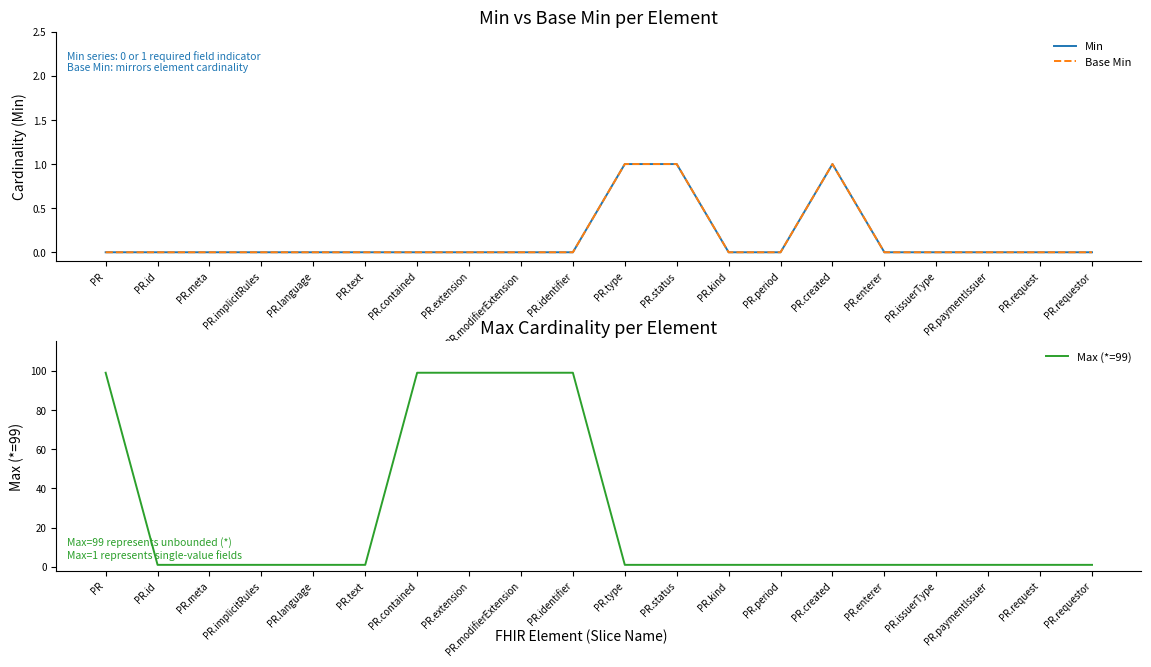

Reading left to right, list all the values displayed in this chart.

Min: PR=0	PR.id=0	PR.meta=0	PR.implicitRules=0	PR.language=0	PR.text=0	PR.contained=0	PR.extension=0	PR.modifierExtension=0	PR.identifier=0	PR.type=1	PR.status=1	PR.kind=0	PR.period=0	PR.created=1	PR.enterer=0	PR.issuerType=0	PR.paymentIssuer=0	PR.request=0	PR.requestor=0
Base Min: PR=0	PR.id=0	PR.meta=0	PR.implicitRules=0	PR.language=0	PR.text=0	PR.contained=0	PR.extension=0	PR.modifierExtension=0	PR.identifier=0	PR.type=1	PR.status=1	PR.kind=0	PR.period=0	PR.created=1	PR.enterer=0	PR.issuerType=0	PR.paymentIssuer=0	PR.request=0	PR.requestor=0
Max (*=99): PR=99	PR.id=1	PR.meta=1	PR.implicitRules=1	PR.language=1	PR.text=1	PR.contained=99	PR.extension=99	PR.modifierExtension=99	PR.identifier=99	PR.type=1	PR.status=1	PR.kind=1	PR.period=1	PR.created=1	PR.enterer=1	PR.issuerType=1	PR.paymentIssuer=1	PR.request=1	PR.requestor=1